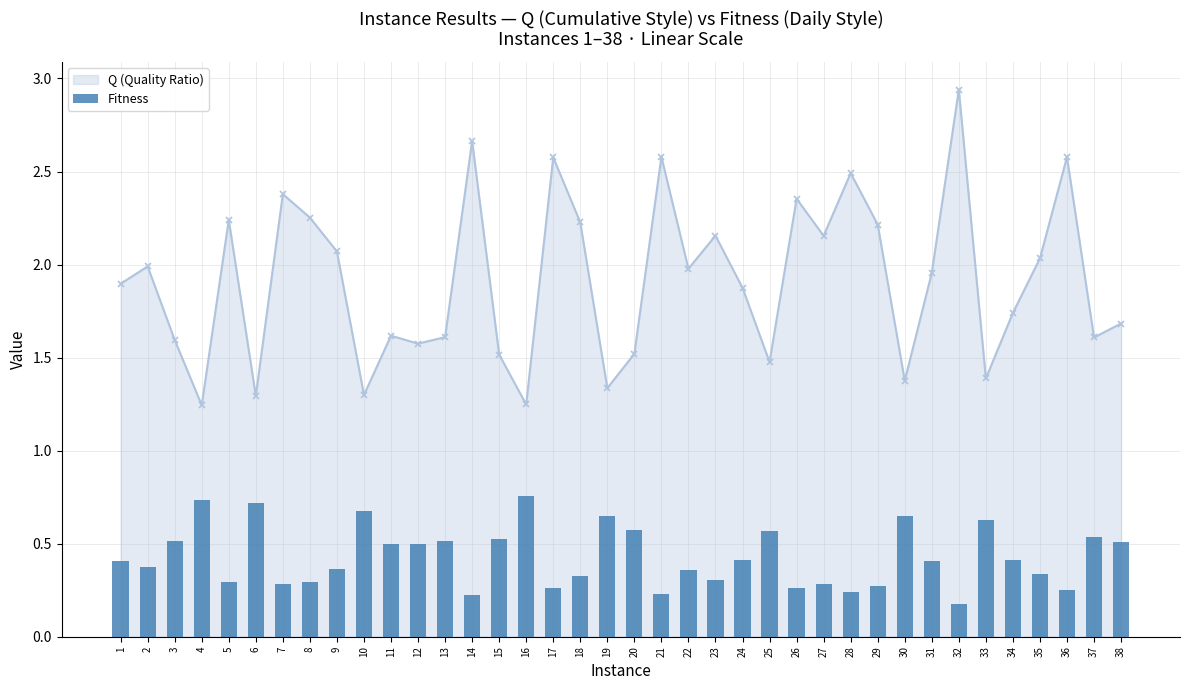

Read the value at 5.

0.3